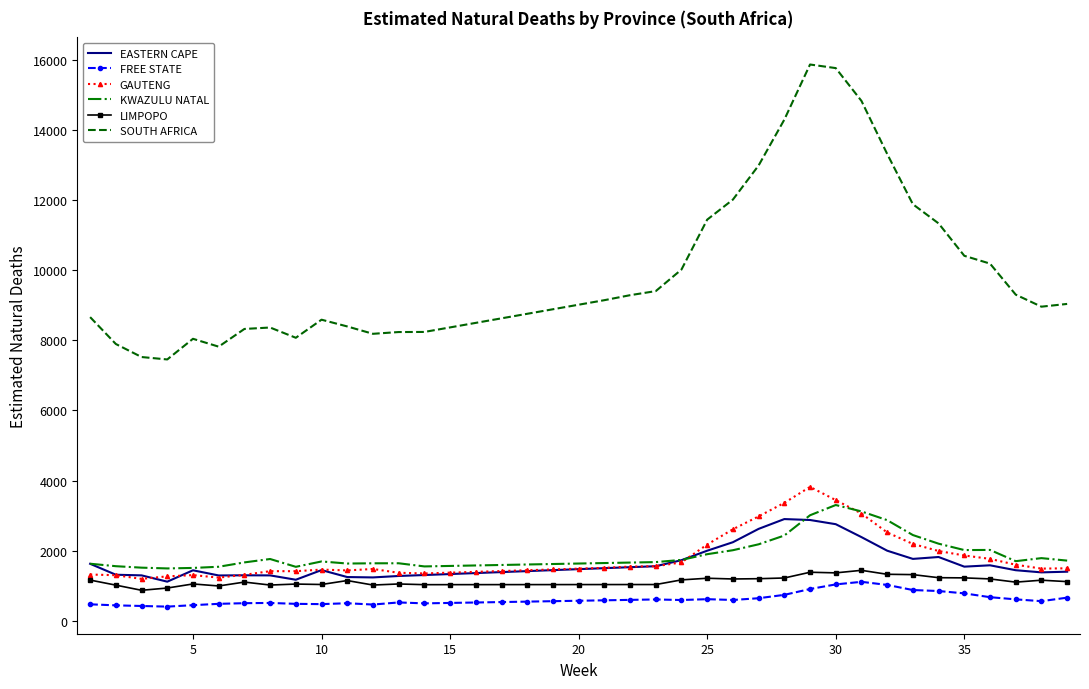

True or false: FREE STATE and SOUTH AFRICA cross at least once.

False